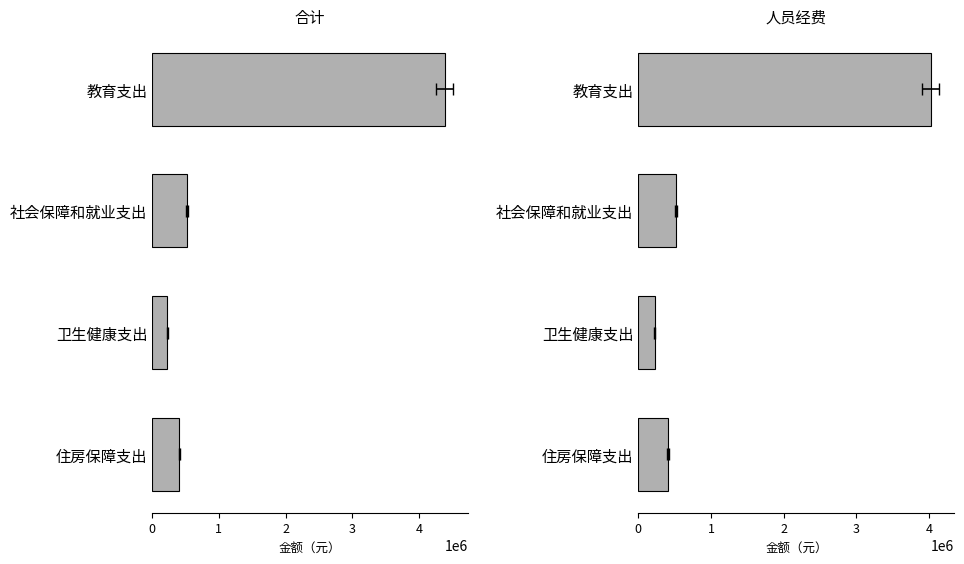

What is the sum of the 合计 values at 住房保障支出 and 教育支出?

4790744.2